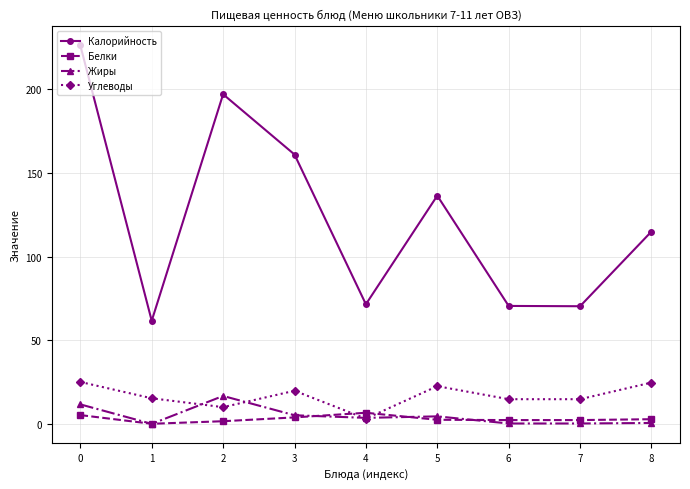

What is the value of the Жиры point at the 3rd from the left?

16.7